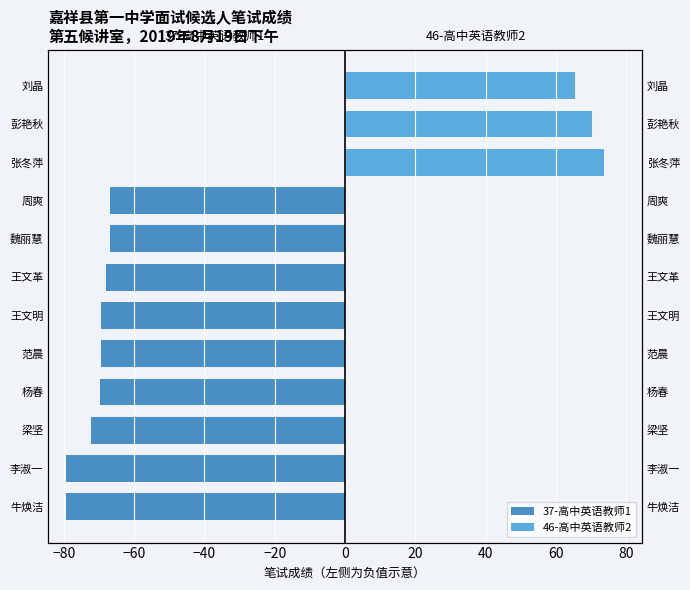

How many data points in 37-高中英语教师1 are less than -68?

7